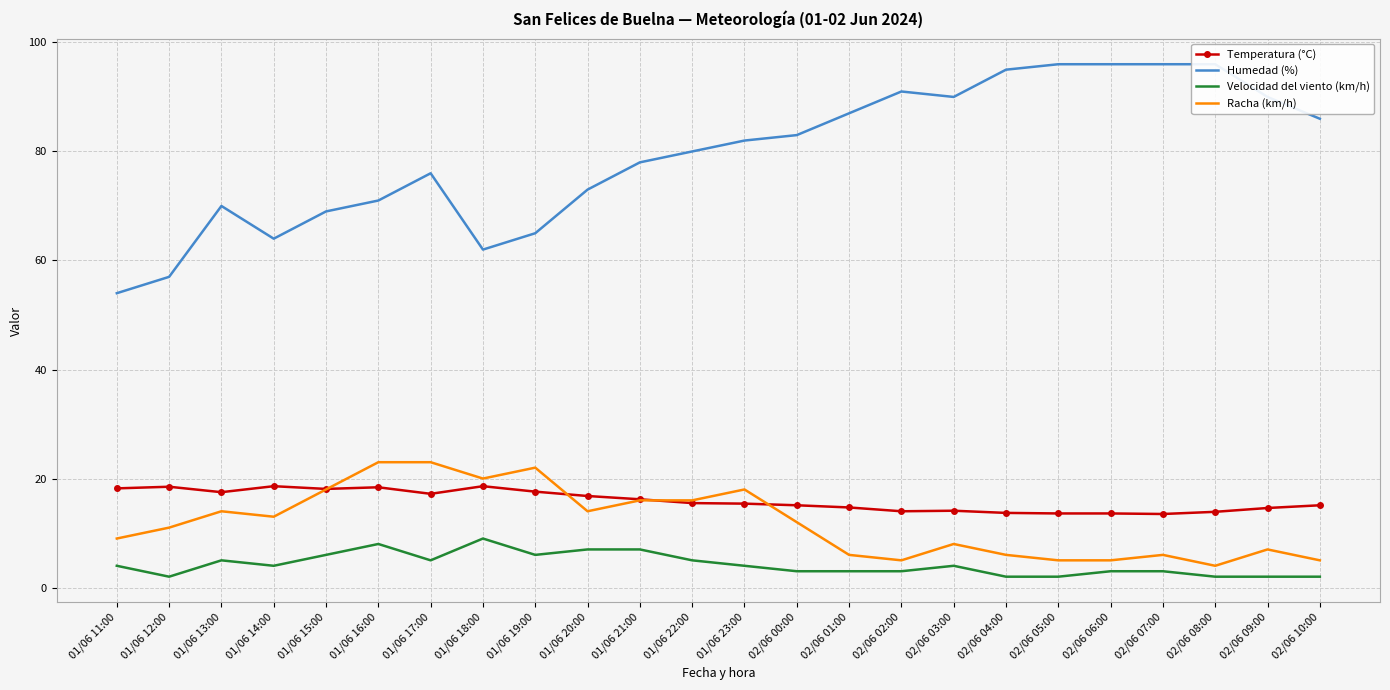

What is the average value of the Racha (km/h) series?

11.9